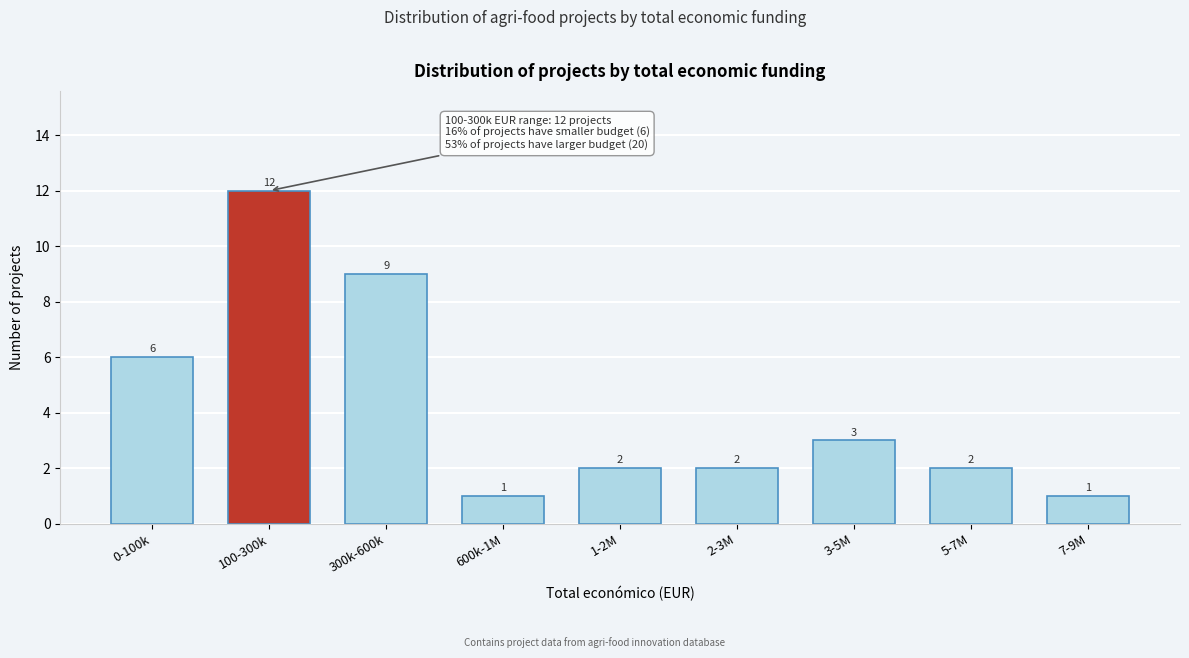

Reading right to left, transcribe all the data shown in this chart.

7-9M=1	5-7M=2	3-5M=3	2-3M=2	1-2M=2	600k-1M=1	300k-600k=9	100-300k=12	0-100k=6